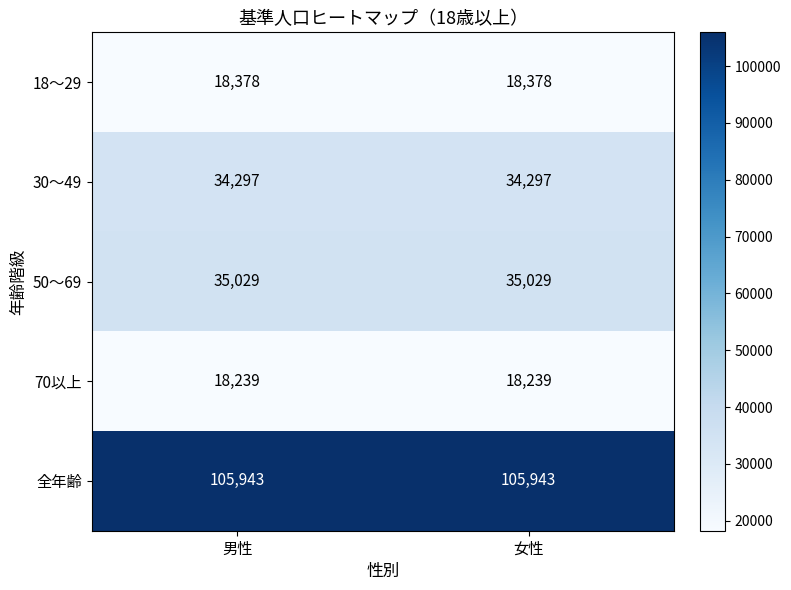

True or false: 70以上 has a value of 18239 at 女性.

True